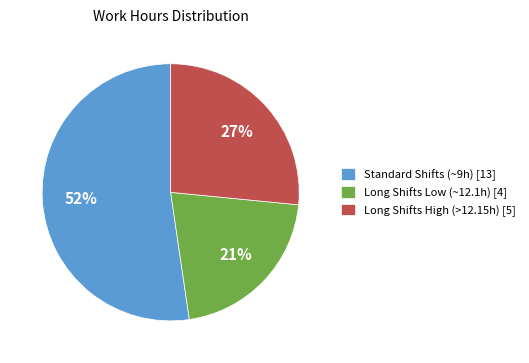

How many slices are in this pie chart?

3